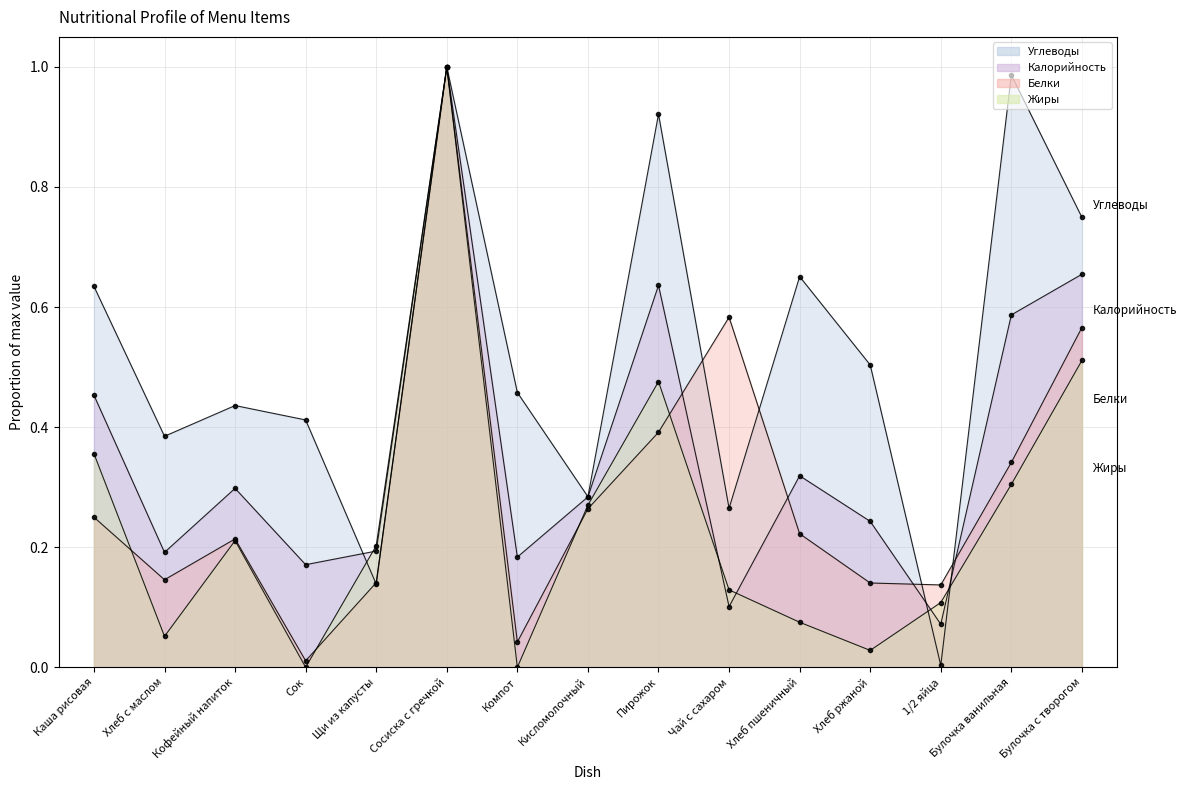

True or false: Углеводы has a value of 0.4 at Сок.

True